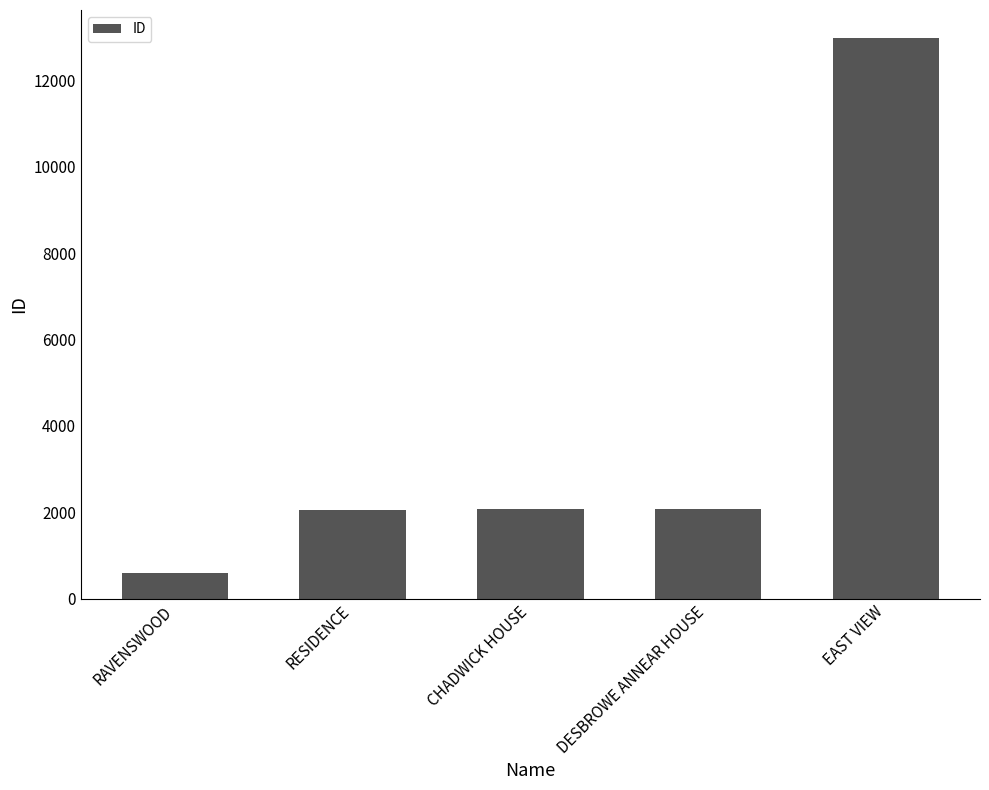

Where is the data nearest to the value 6788?

DESBROWE ANNEAR HOUSE